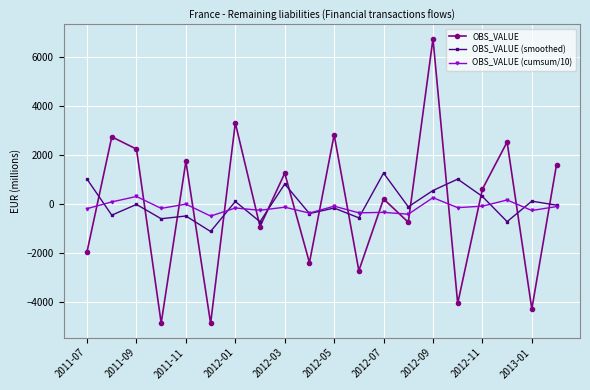

Rank the series by their maximum value, from lowest to highest.

OBS_VALUE (cumsum/10), OBS_VALUE (smoothed), OBS_VALUE